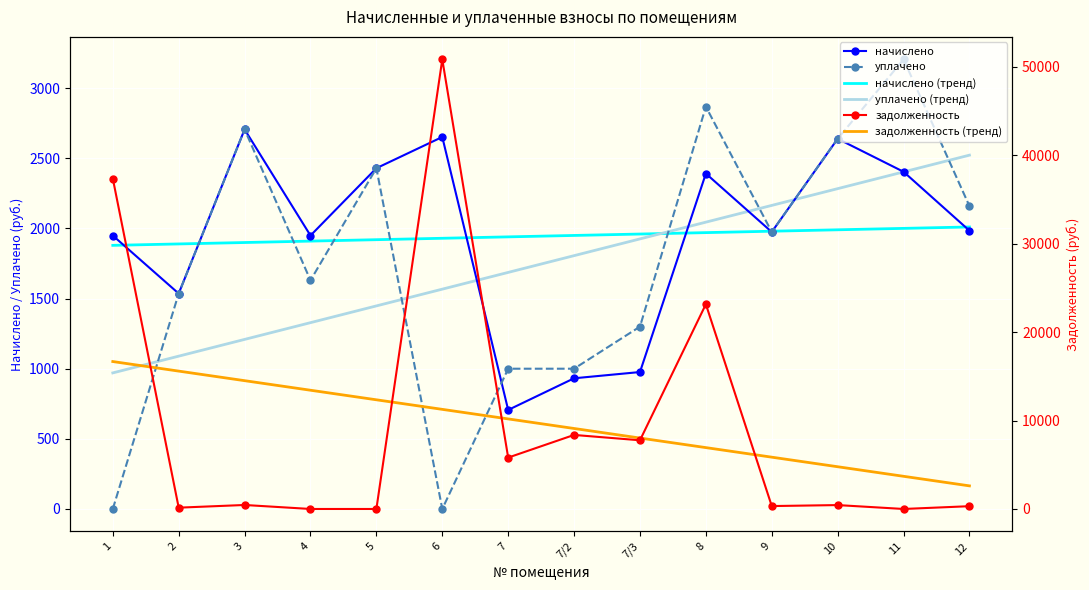

Is this an area chart (filled region under the line)?

No